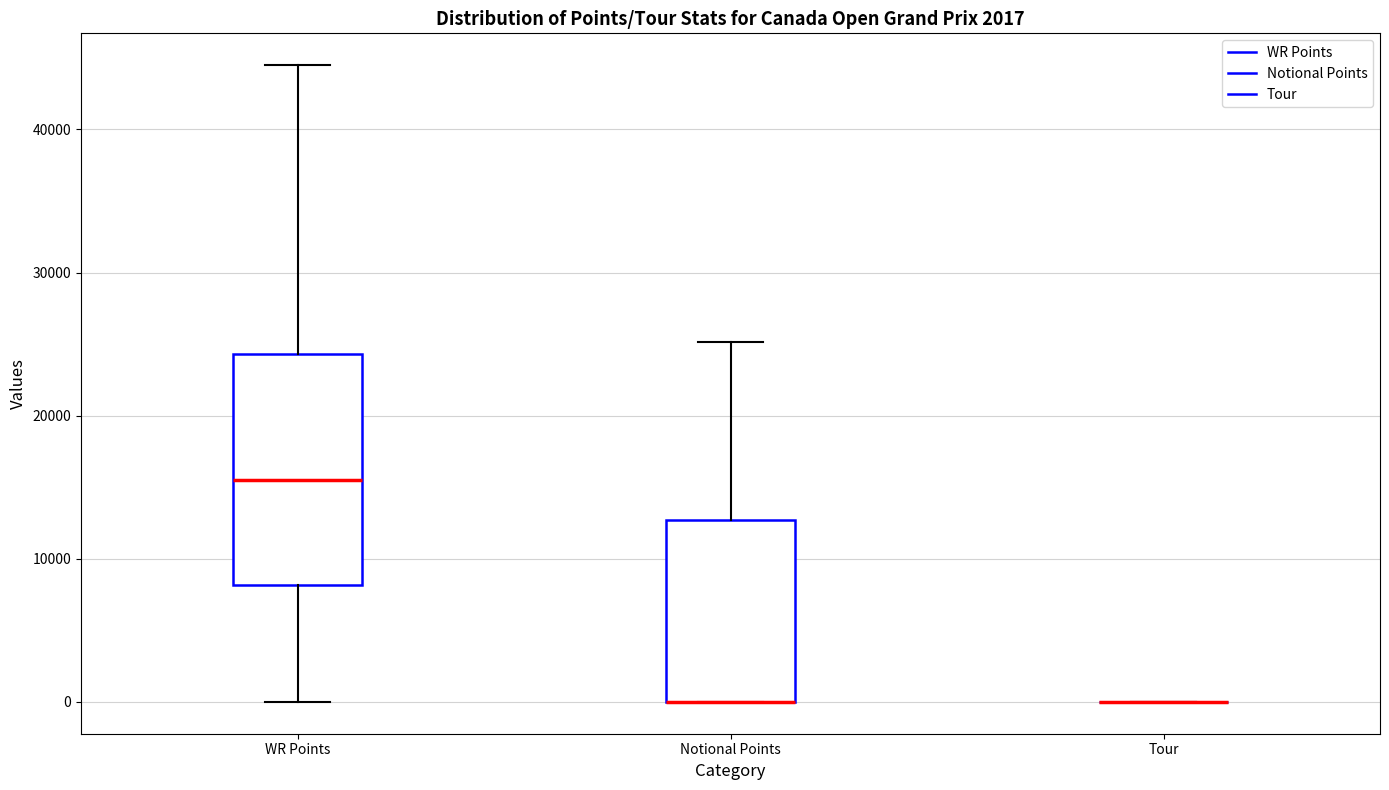

Which box is the tallest, from its lower edge to its upper edge?

WR Points